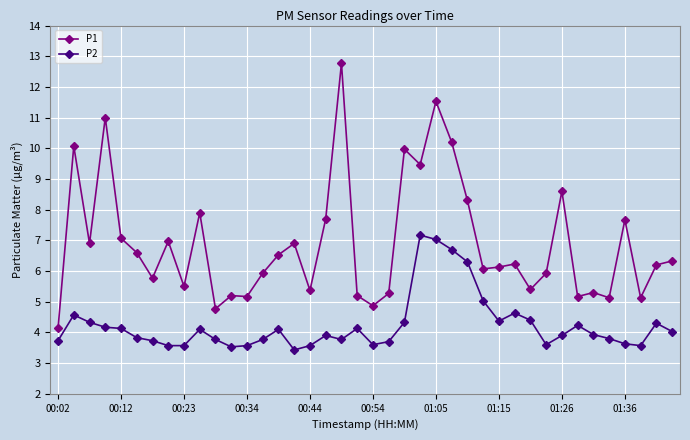

What is the difference between the maximum and second lowest values in the P1 series?

8.0